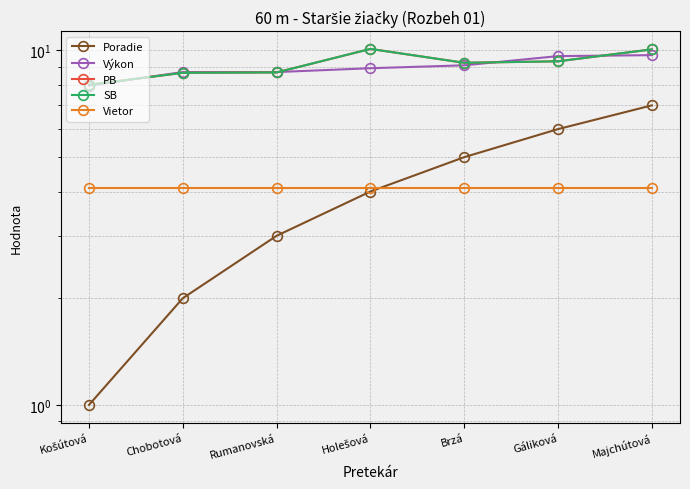

Which series has the largest range (max minus min)?

Poradie